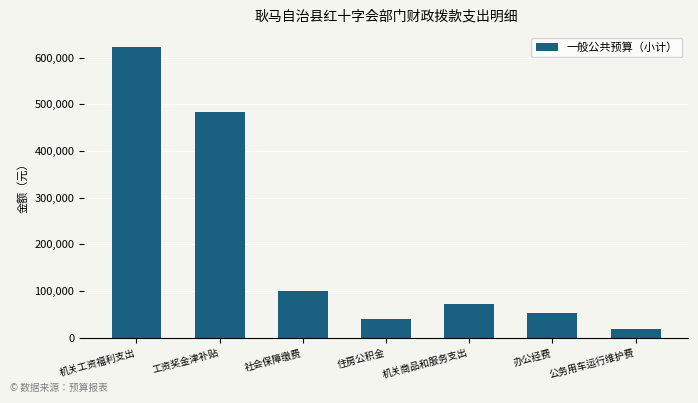

What is the minimum value shown in the chart?

20000.0